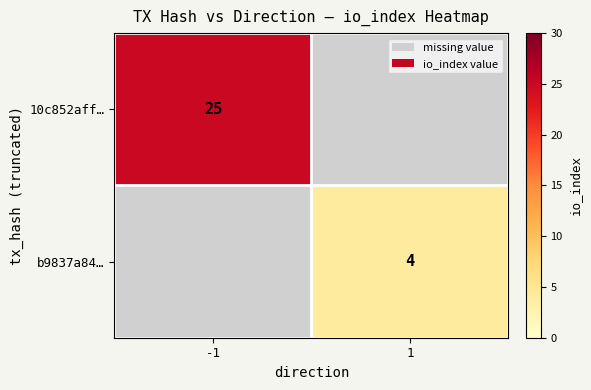

Which category has the lowest value across all series?

1